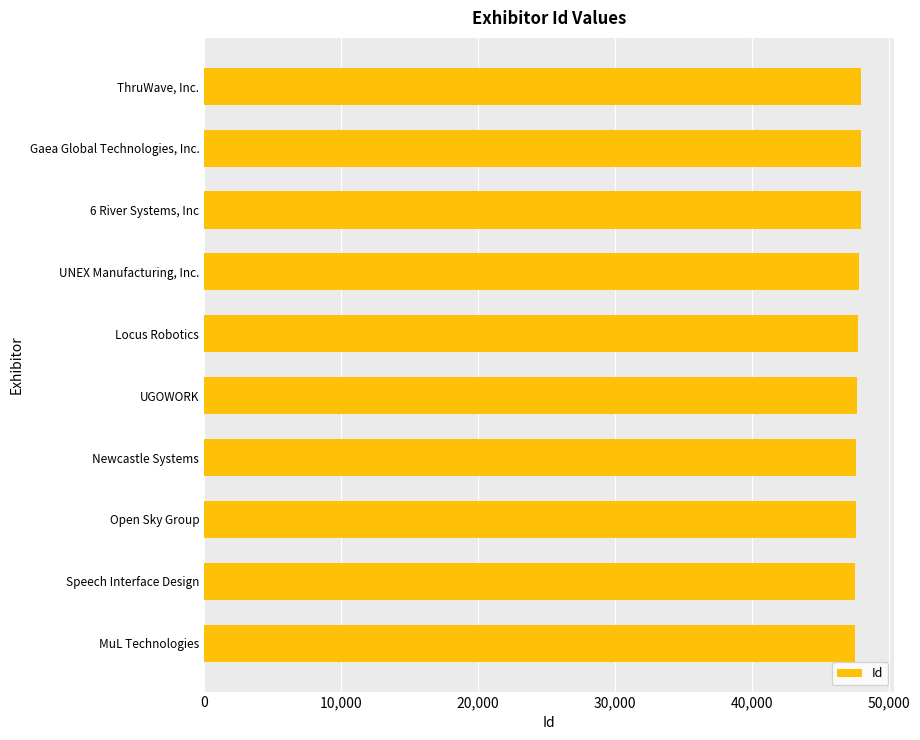

What is the average value?

47735